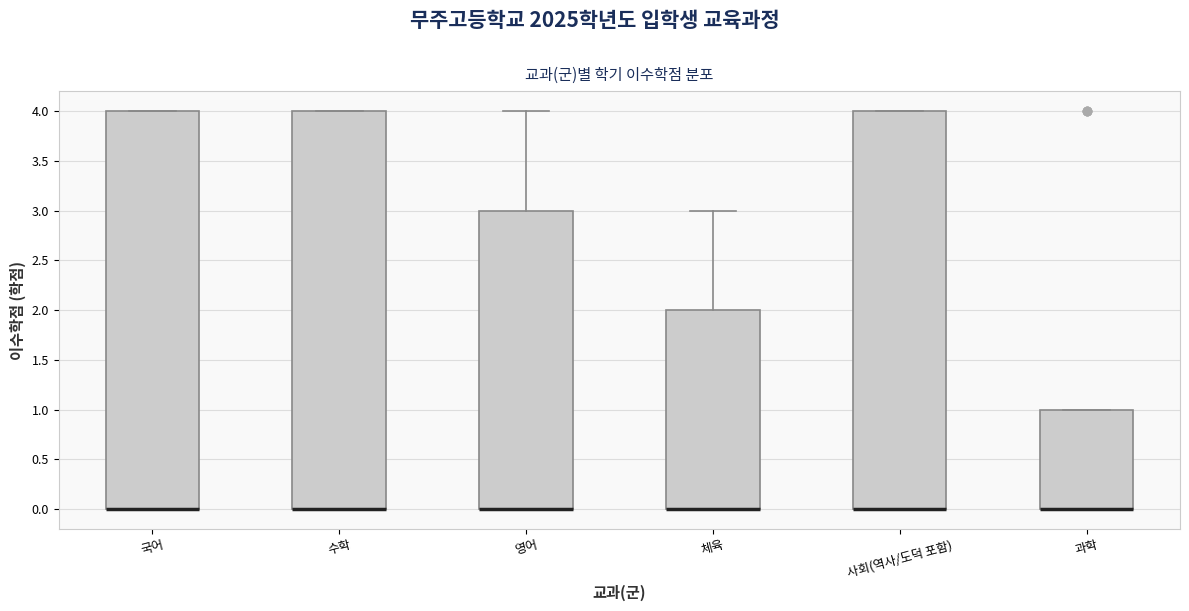

Where is the upper edge of the box for 체육 on the y-axis? The values are not printed on the chart, so give them approximately, as read against the axis.

2